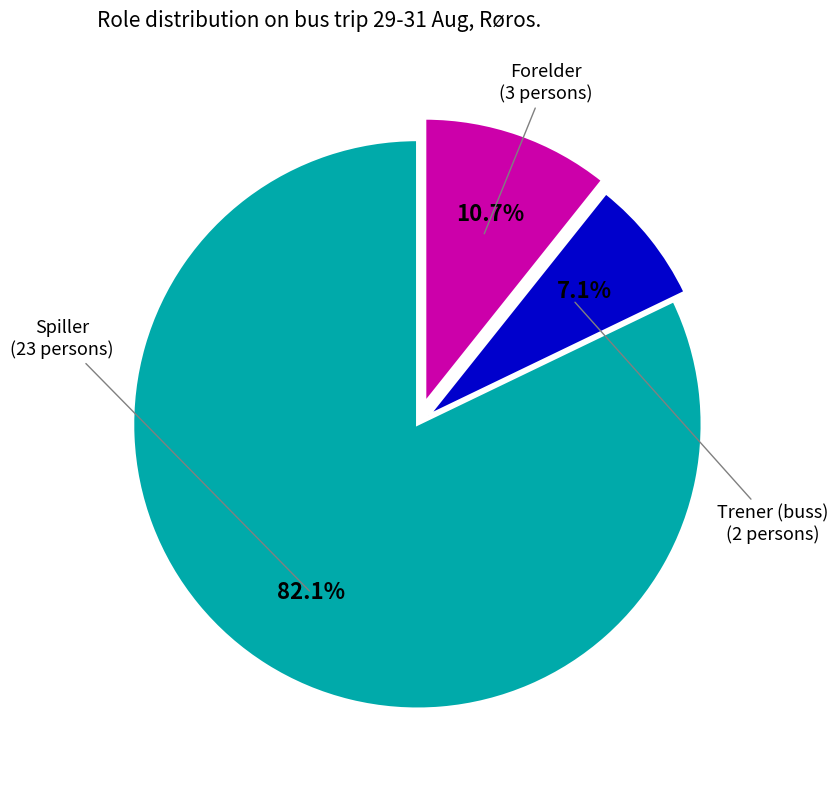

Approximately how many times larger is the value at Spiller compared to Forelder?

7.7